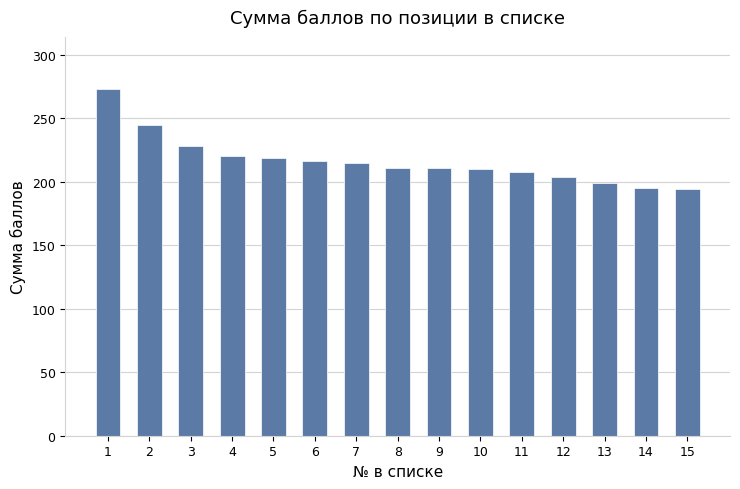

At which category does the chart reach its peak across all series?

1